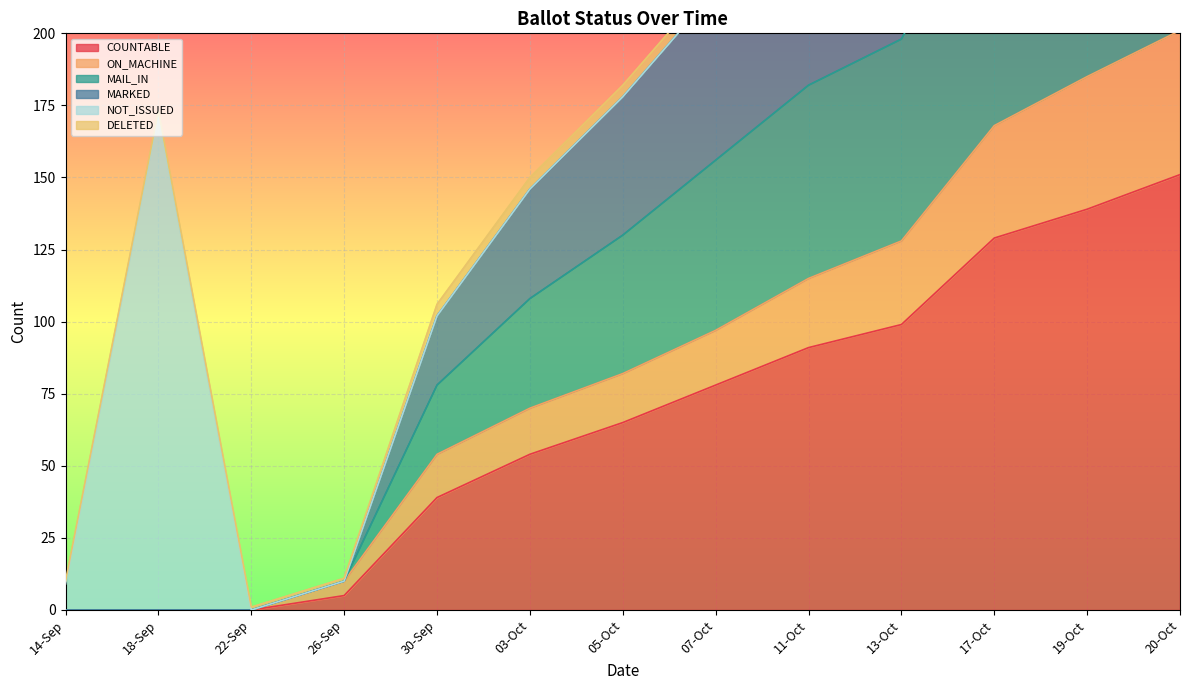

What is the highest value of the COUNTABLE series?

151